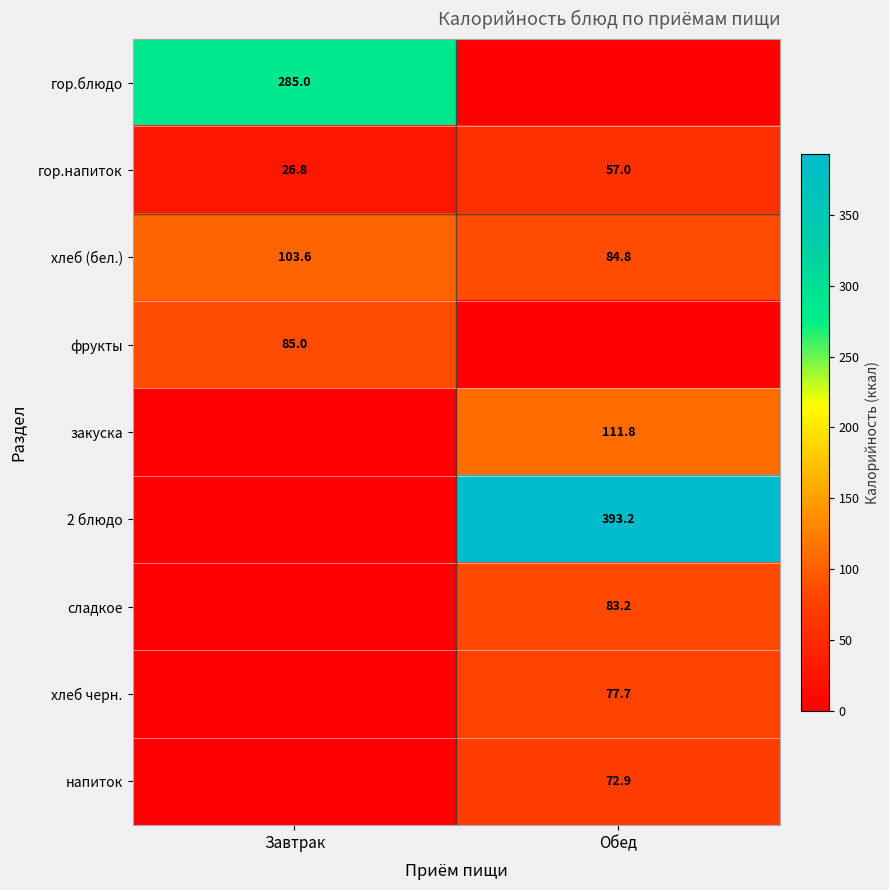

The value of хлеб черн. at Обед is 47.6. True or false?

False